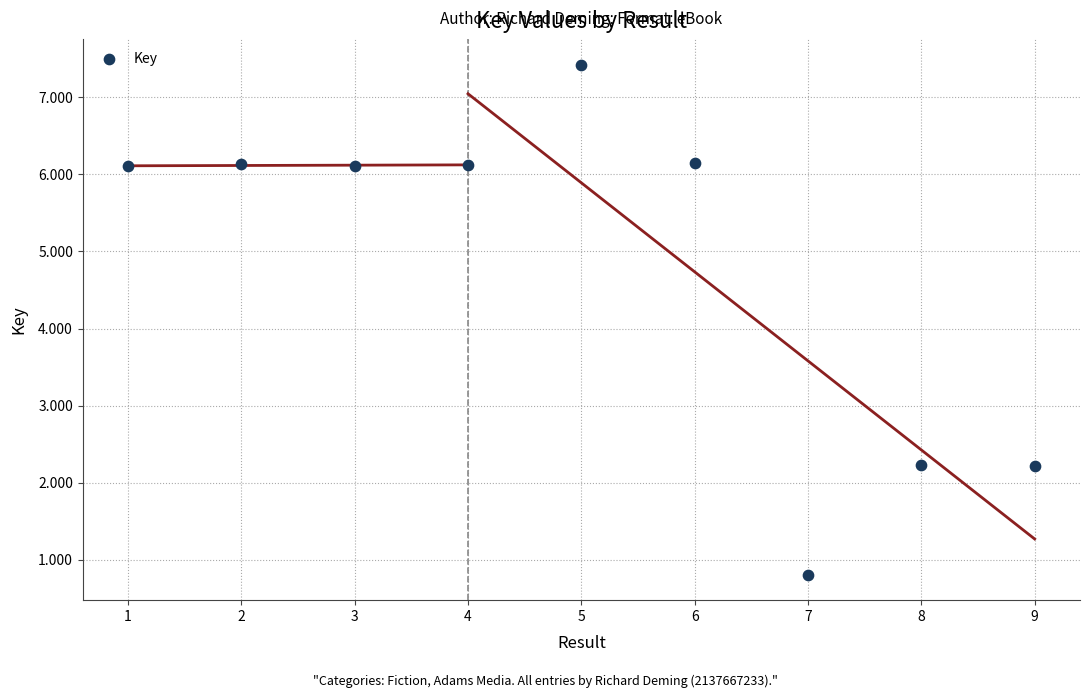

What is the average Y value?

4.8